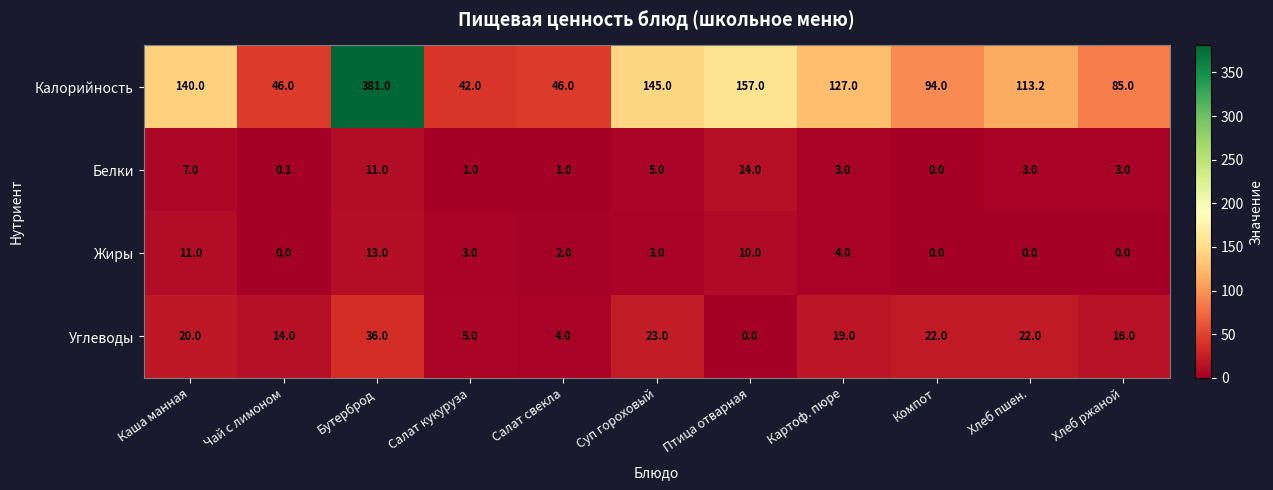

Which category has the highest value in the Углеводы series?

Бутерброд